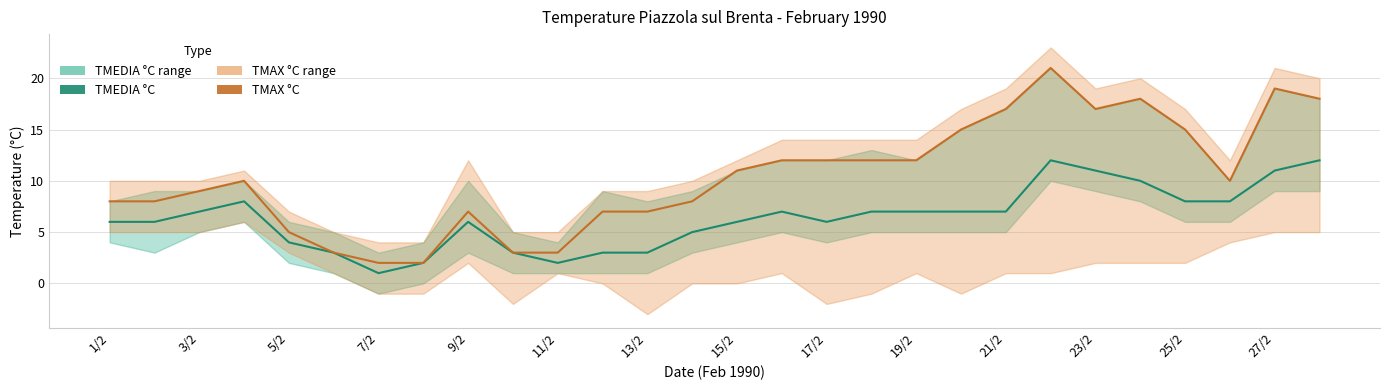

The value of TMAX °C at 1/2 is 8. True or false?

True